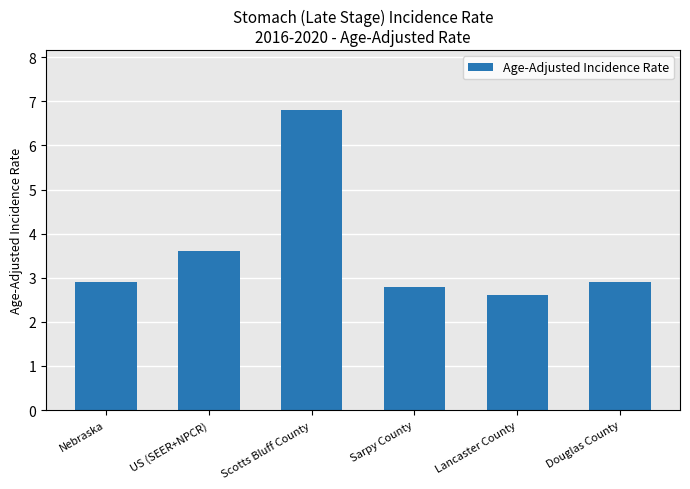

What is the maximum value shown in the chart?

6.8